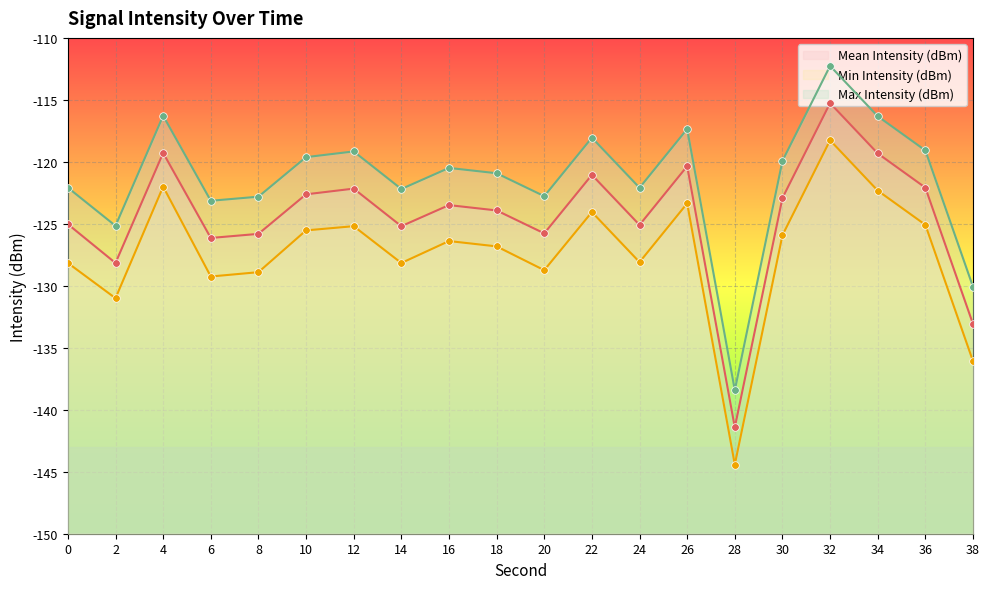

Is the value of Min Intensity (dBm) at 0 greater than the value of Max Intensity (dBm) at 34?

No